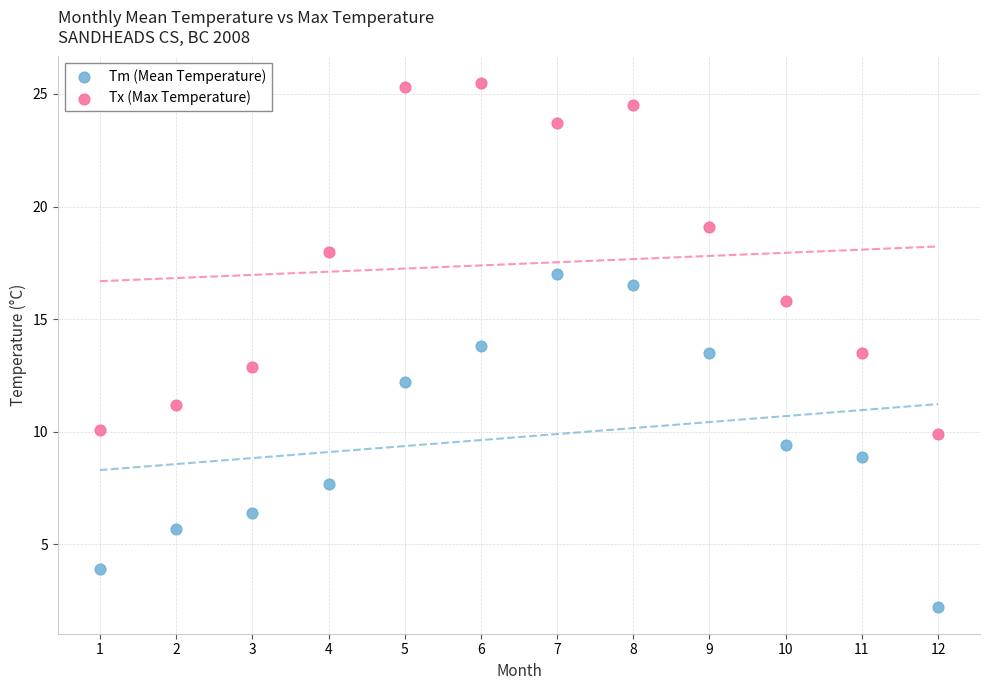

Which series has the widest spread of Y values?

Tx (Max Temperature)